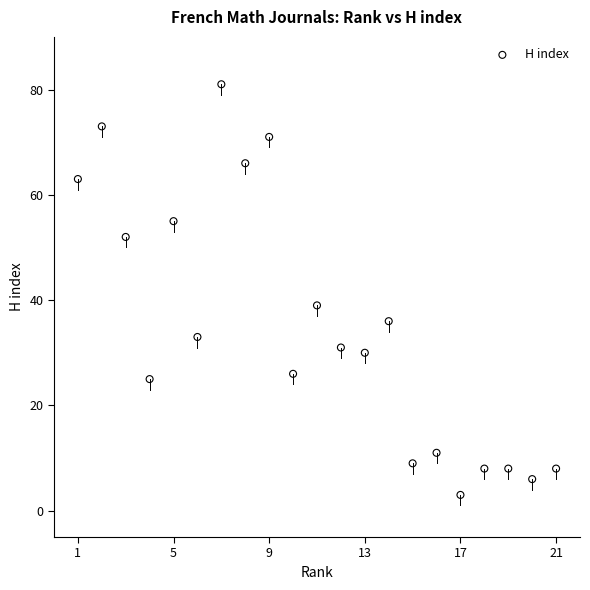

What is the range of Y values (max minus min)?

78